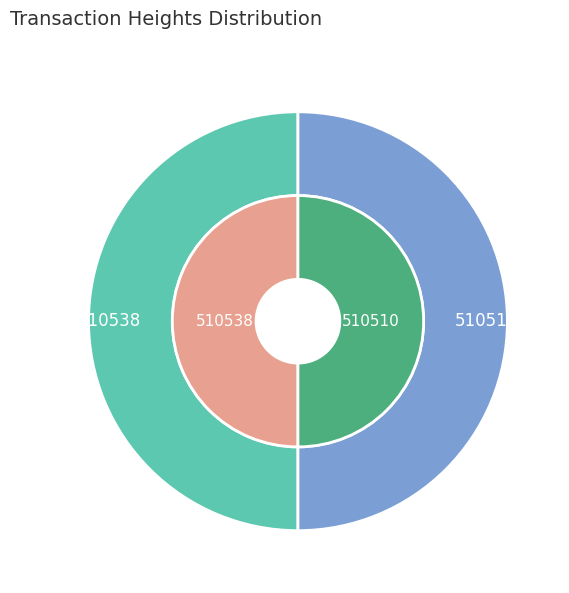

Which slice is the largest?

510538